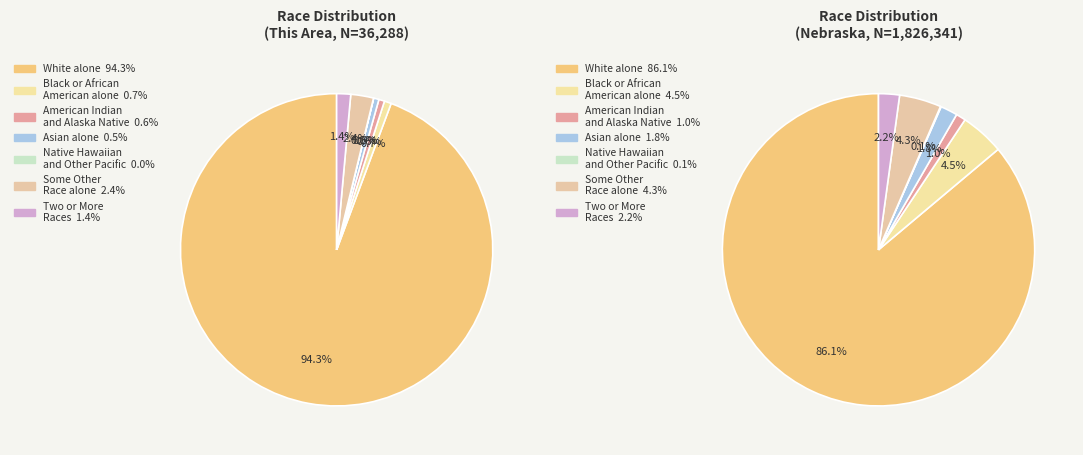

Does any single category account for the majority?

Yes